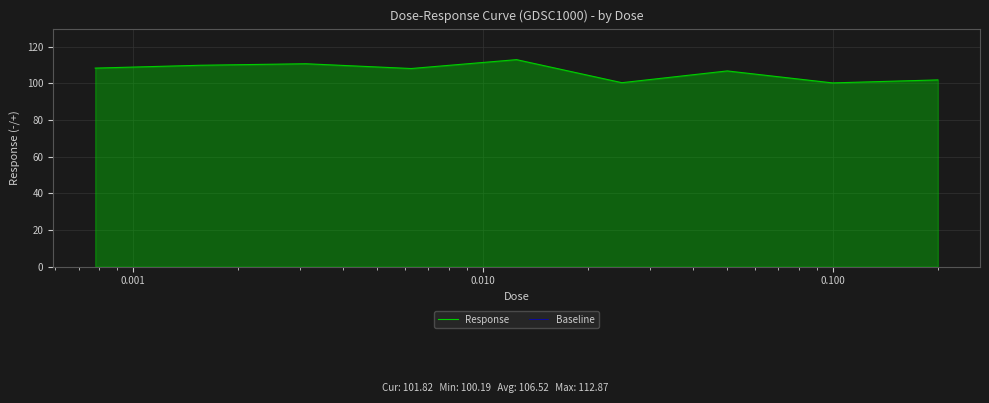

What is the difference between the second highest and second lowest values in the Response series?

10.3